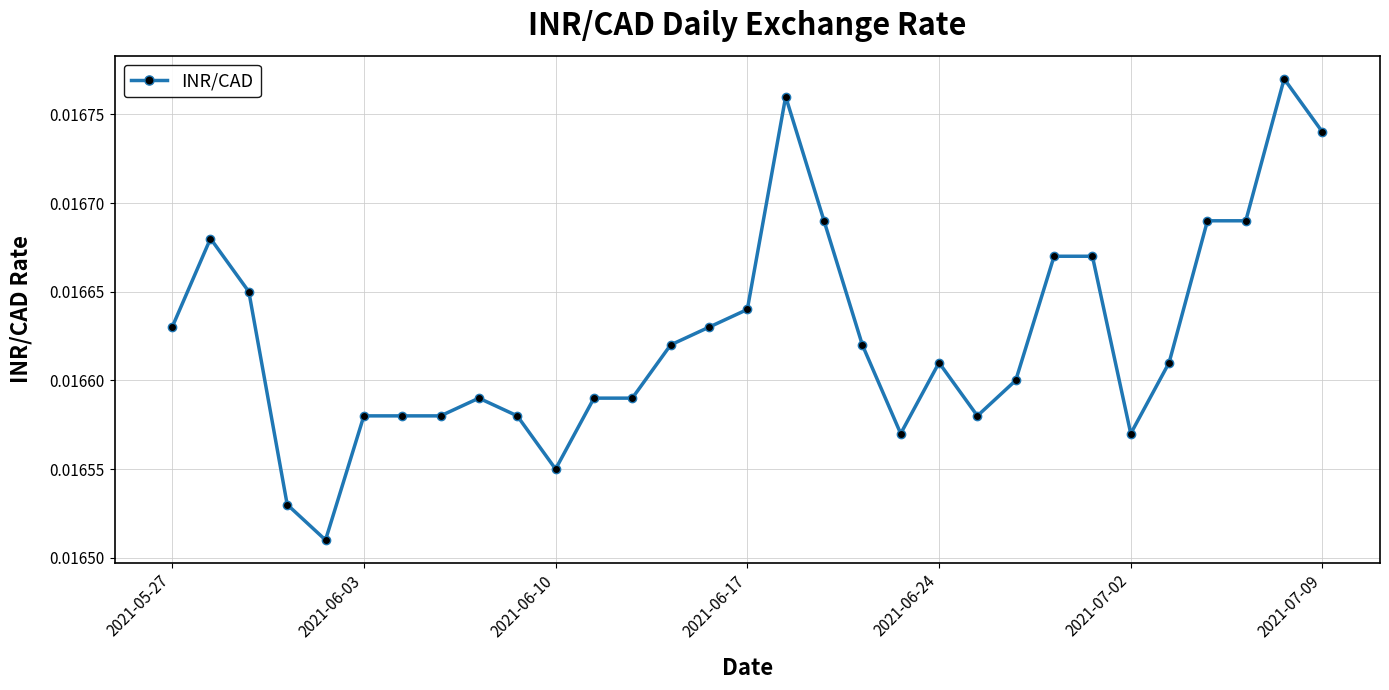

True or false: the data has more than 1 interior local peaks.

True